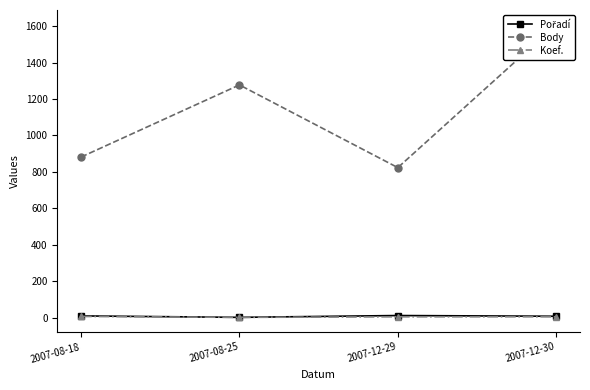

Does the chart display data point markers on the line(s)?

Yes